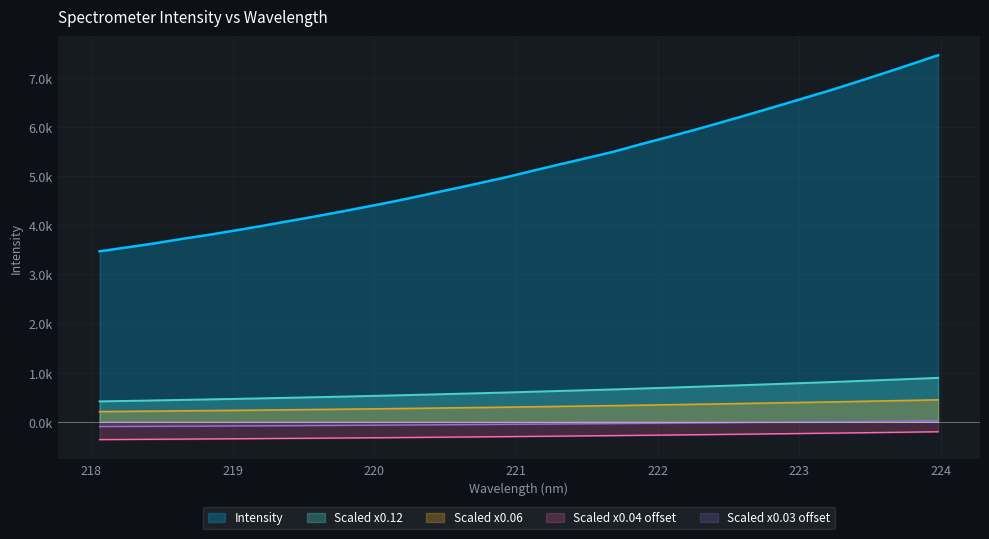

What is the maximum value shown in the chart?

7462.9